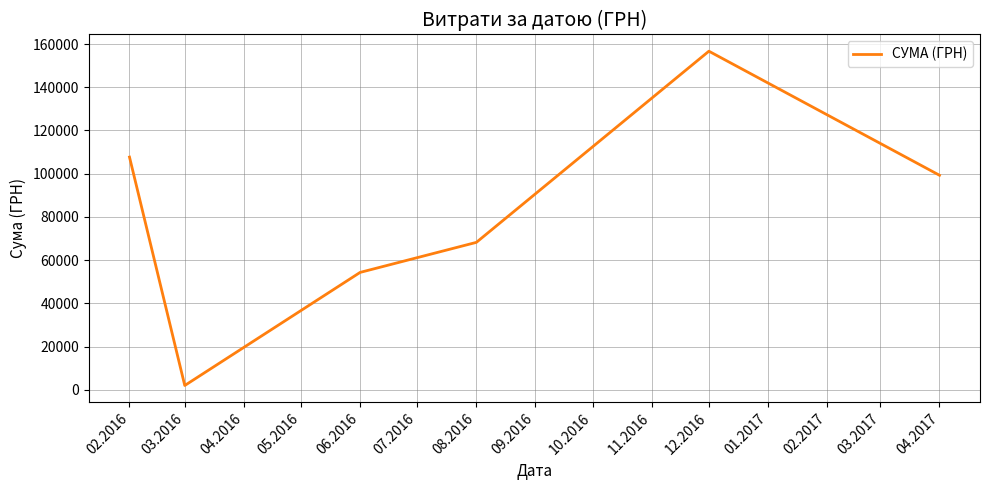

Count the number of categories in the chart.

6